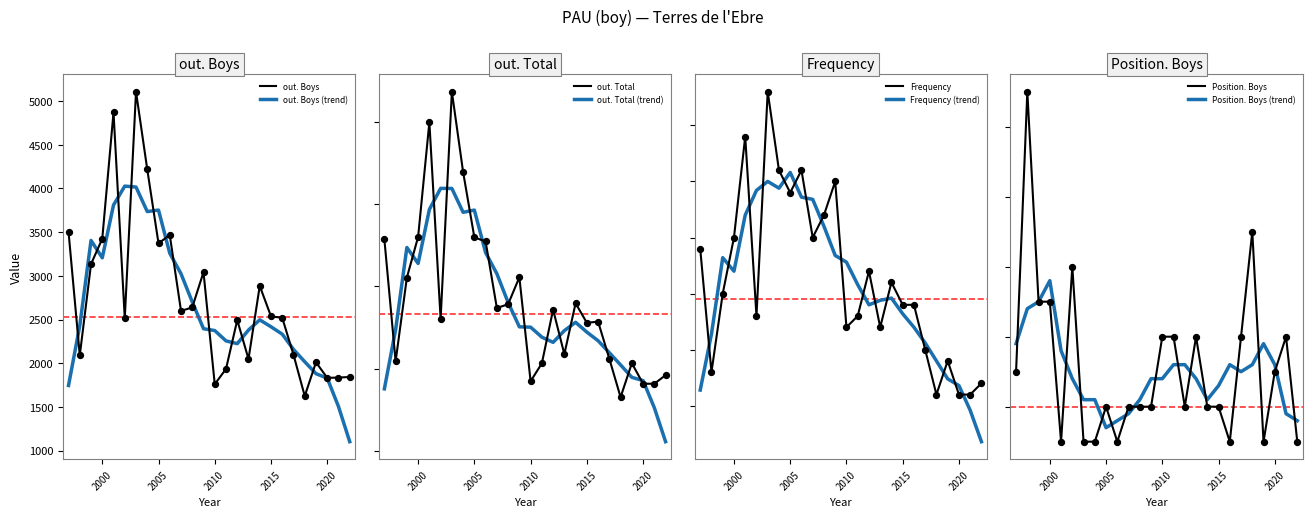

Which series has the widest spread of Y values?

out. Boys